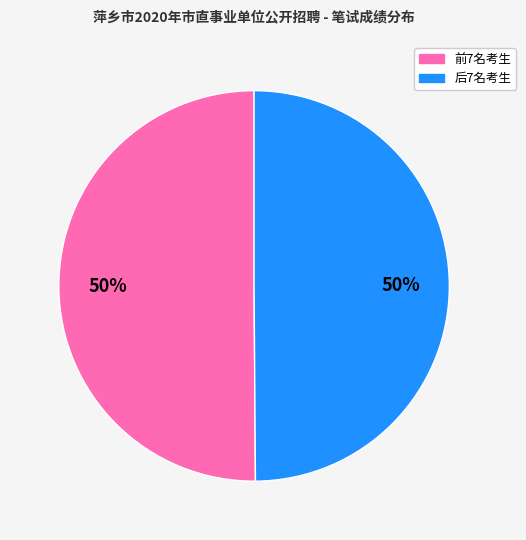

To the nearest percent, what is the average slice percentage?

50%